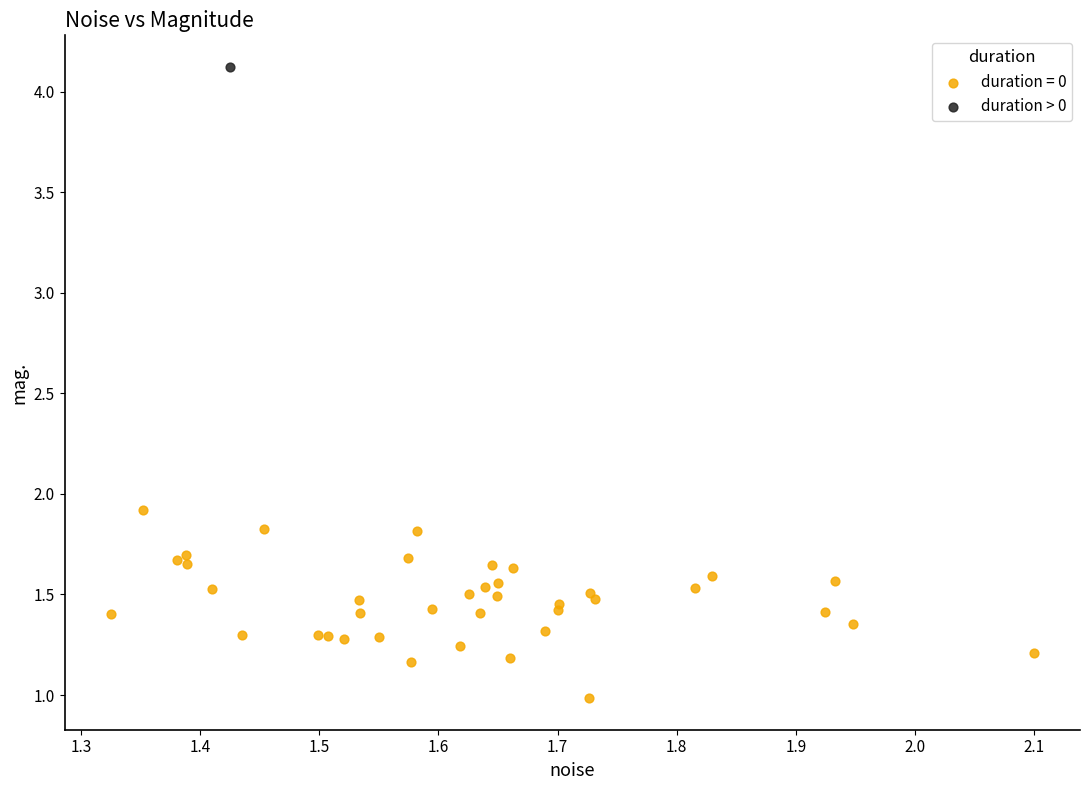

Which series reaches the minimum Y coordinate?

duration = 0